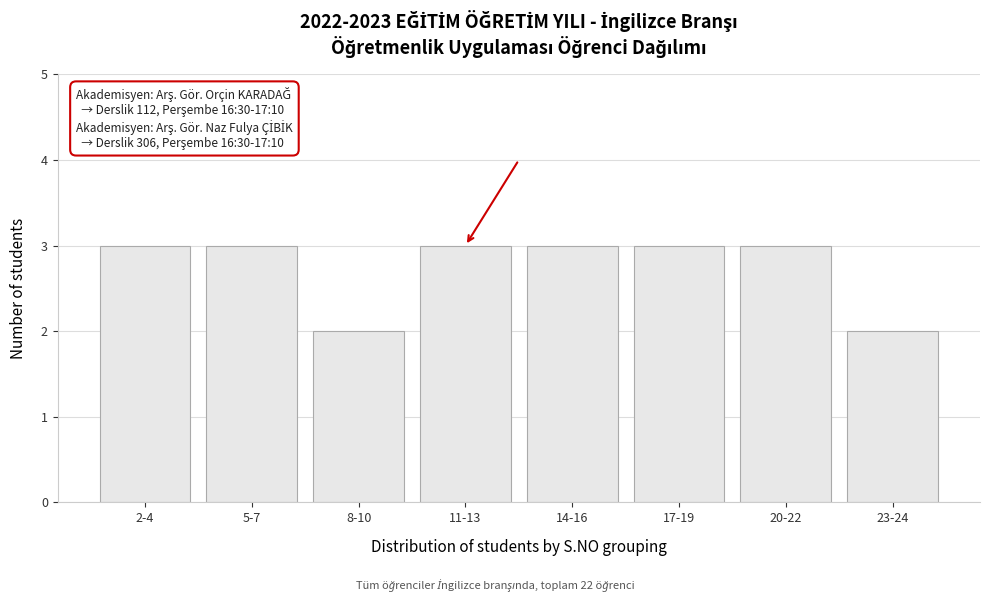

Reading left to right, list all the values displayed in this chart.

2-4=3	5-7=3	8-10=2	11-13=3	14-16=3	17-19=3	20-22=3	23-24=2